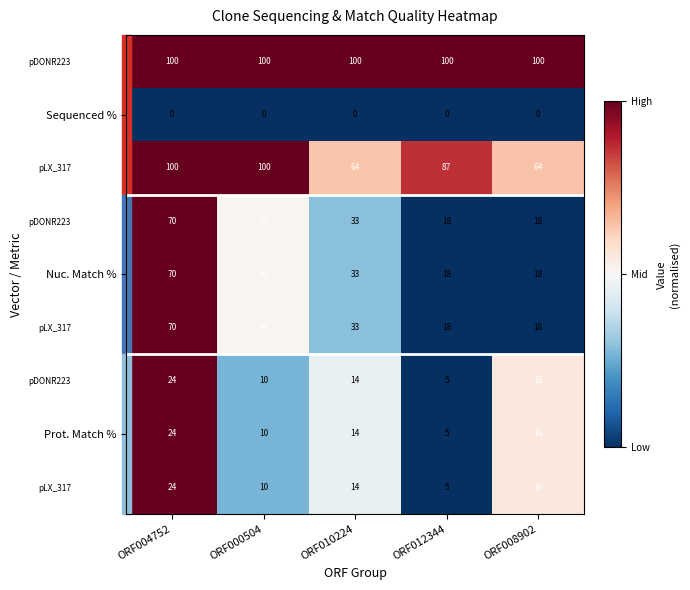

At how many categories does at least one series exceed 42?

5